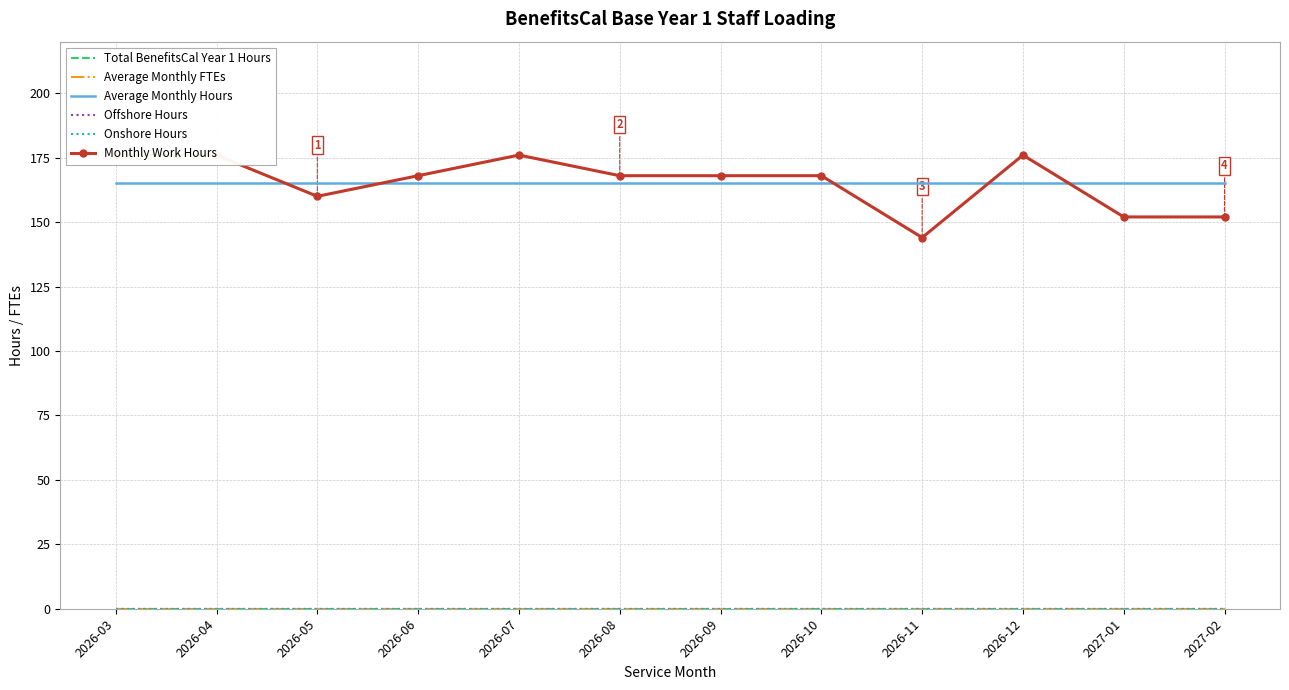

At which category is the sum across all series the highest?

2026-03